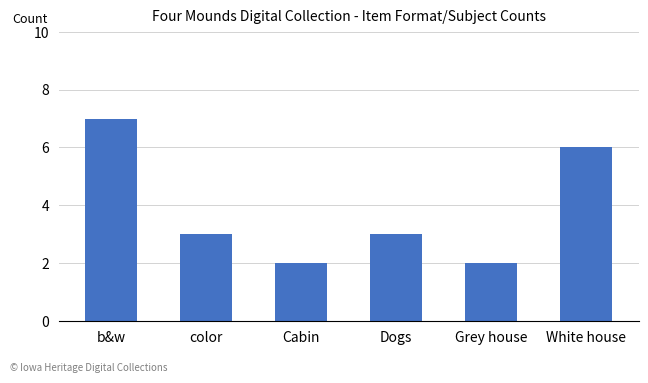

Count the values in the range 2 to 6.

5